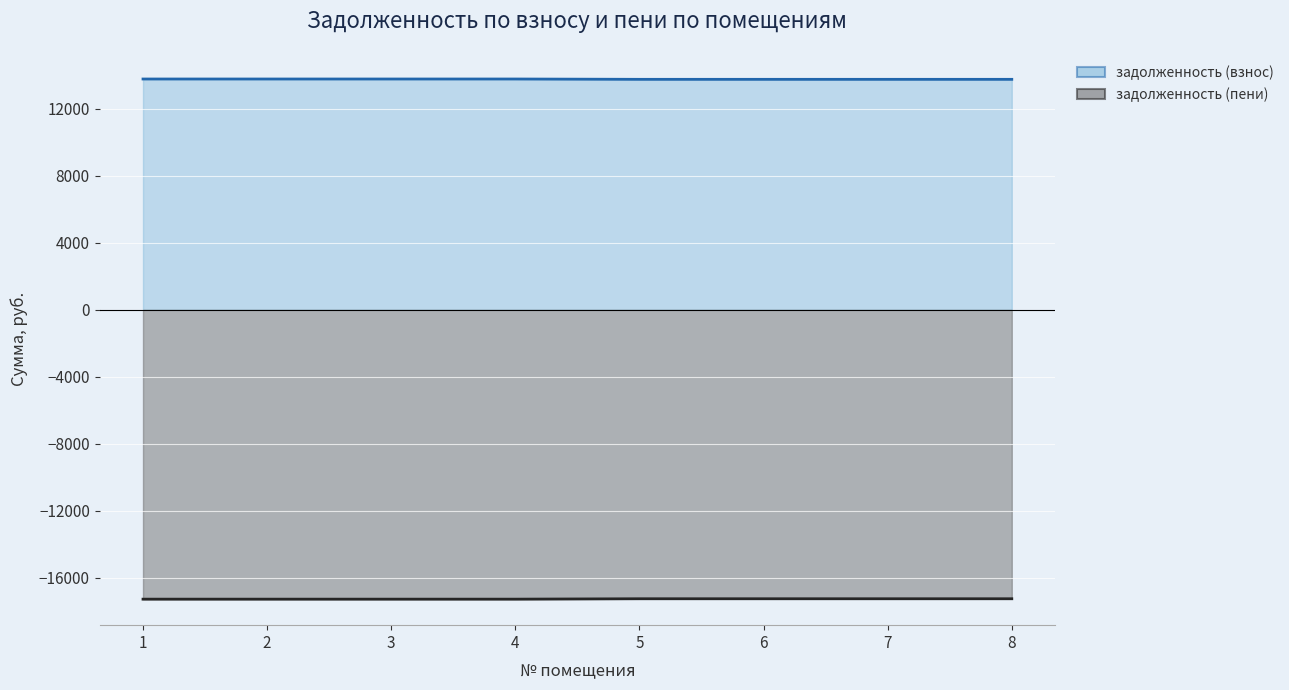

What is the approximate value of задолженность (взнос) at 2?

13785.6